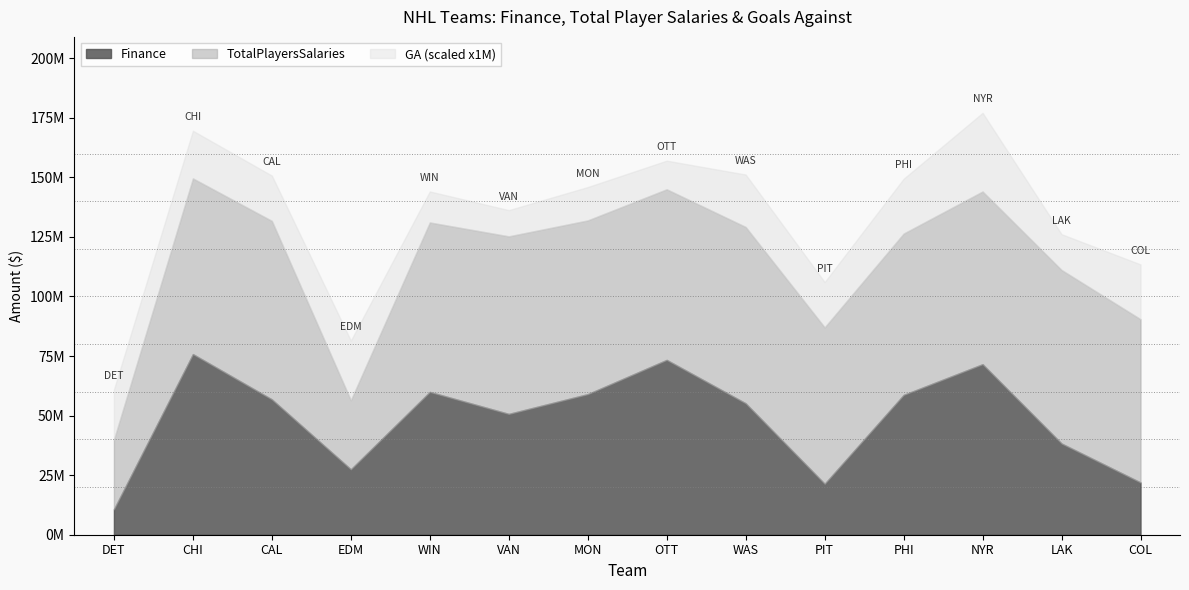

How many data points in GA are less than 20?

7